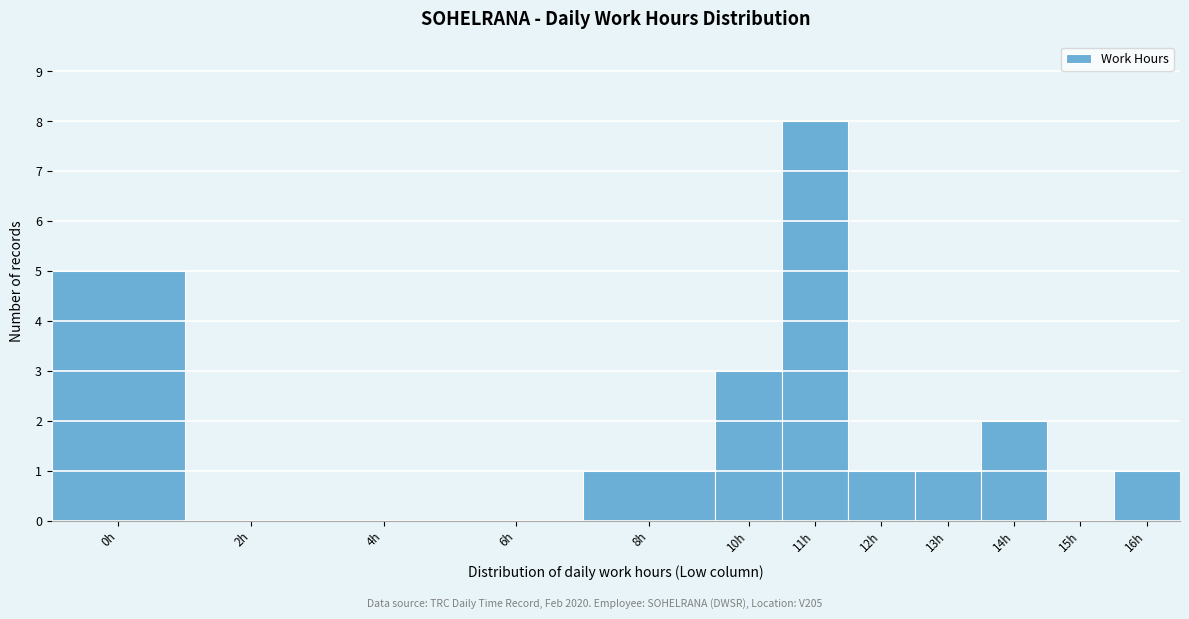

Reading right to left, transcribe all the data shown in this chart.

16h=1	15h=0	14h=2	13h=1	12h=1	11h=8	10h=3	8h=1	6h=0	4h=0	2h=0	0h=5